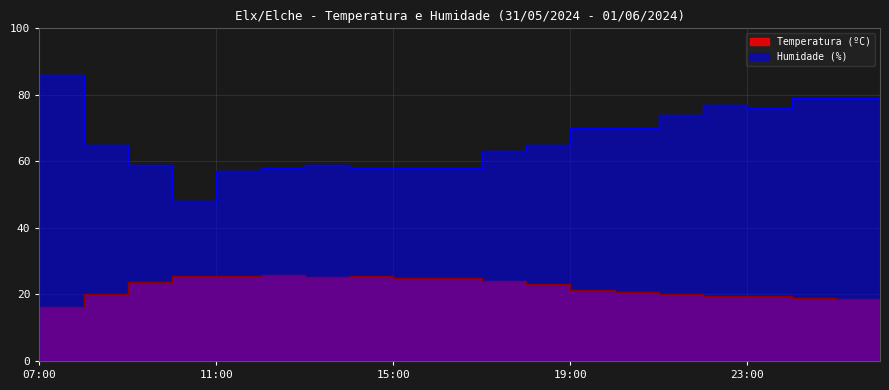

True or false: Temperatura (ºC) and Humidade (%) intersect in this chart.

False